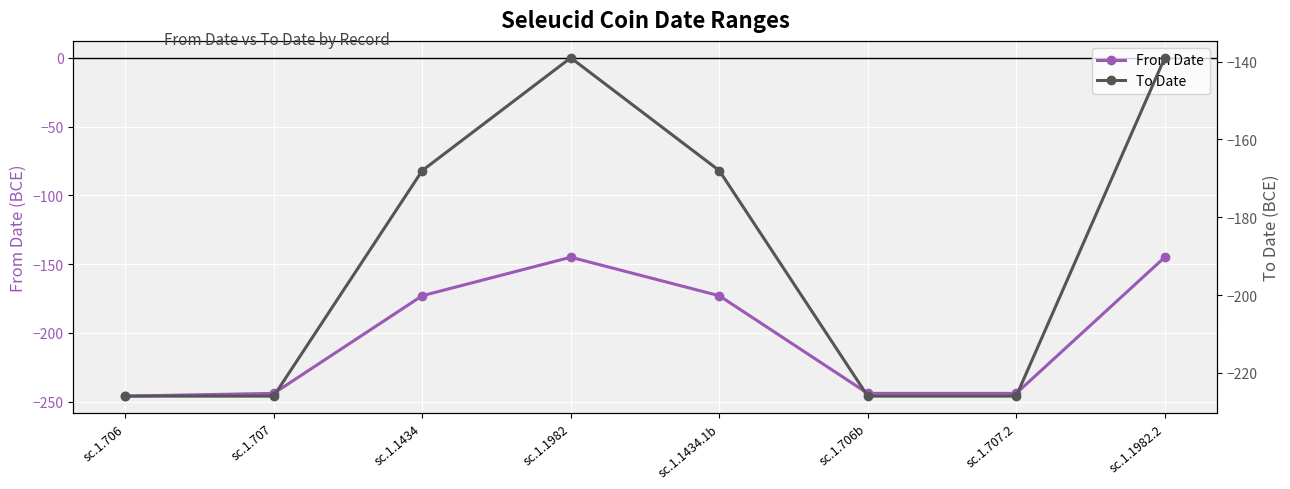

What position from the right is sc.1.707?

7